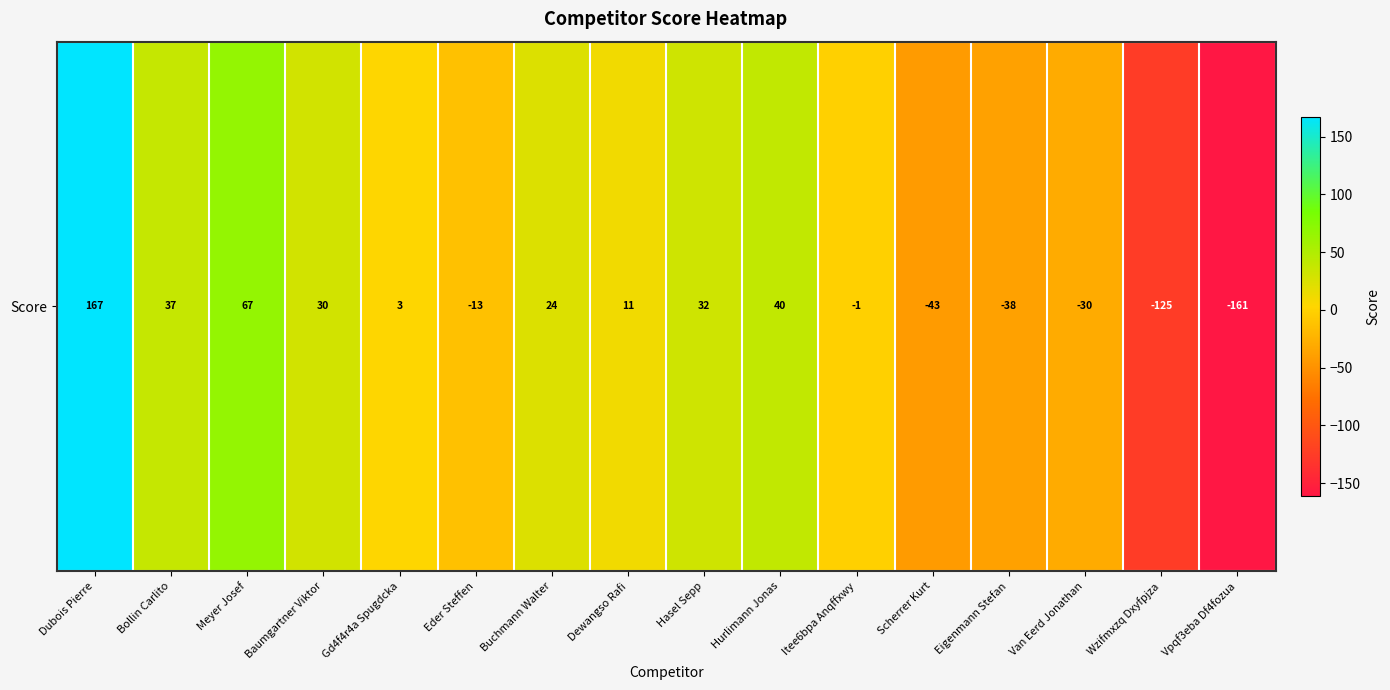

The value at Eigenmann Stefan is -38. True or false?

True